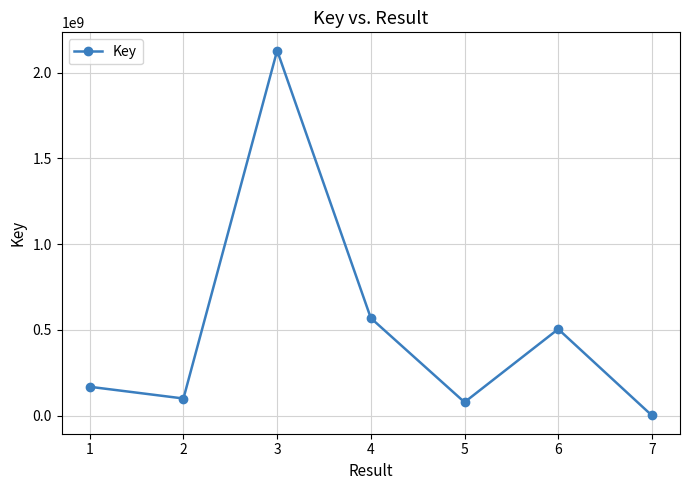

Rank the categories by value from lowest to highest.

7, 5, 2, 1, 6, 4, 3